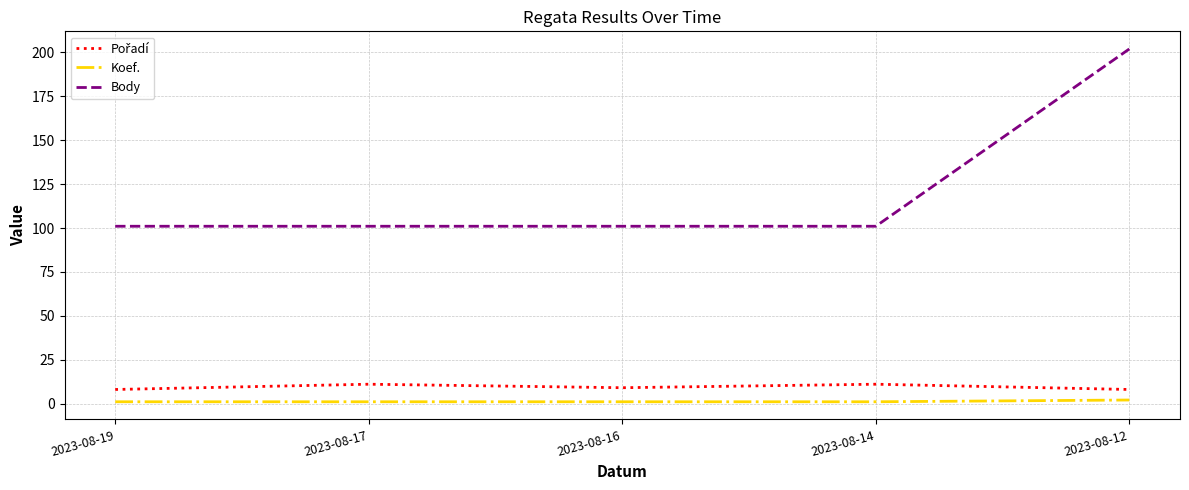

At which category does the chart reach its peak across all series?

2023-08-12